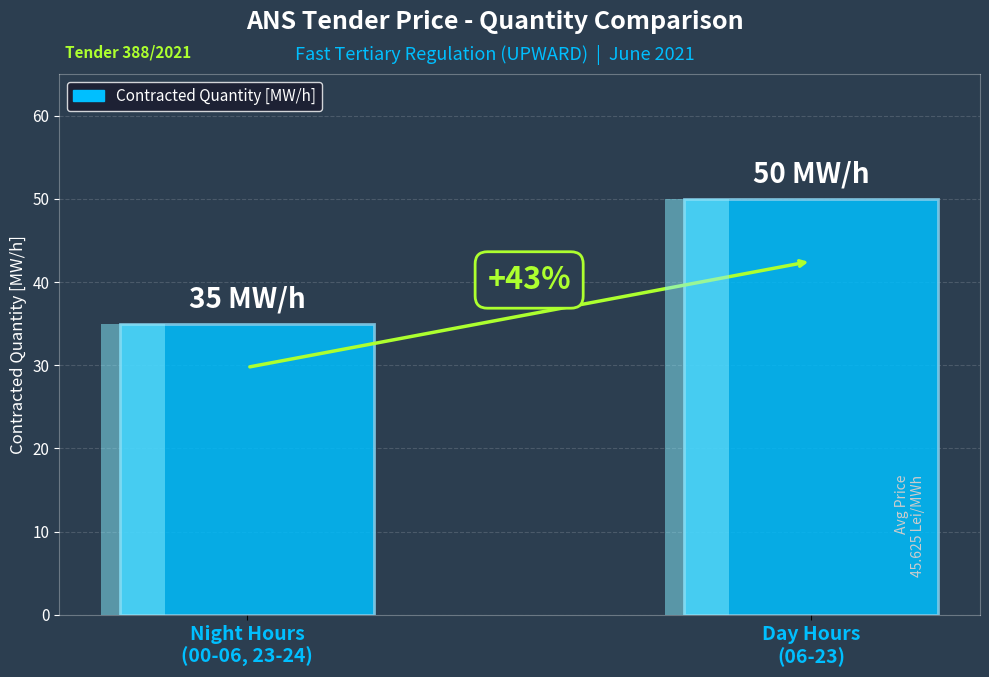

The chart shows a value of 35 at Night Hours
(00-06, 23-24). True or false?

True